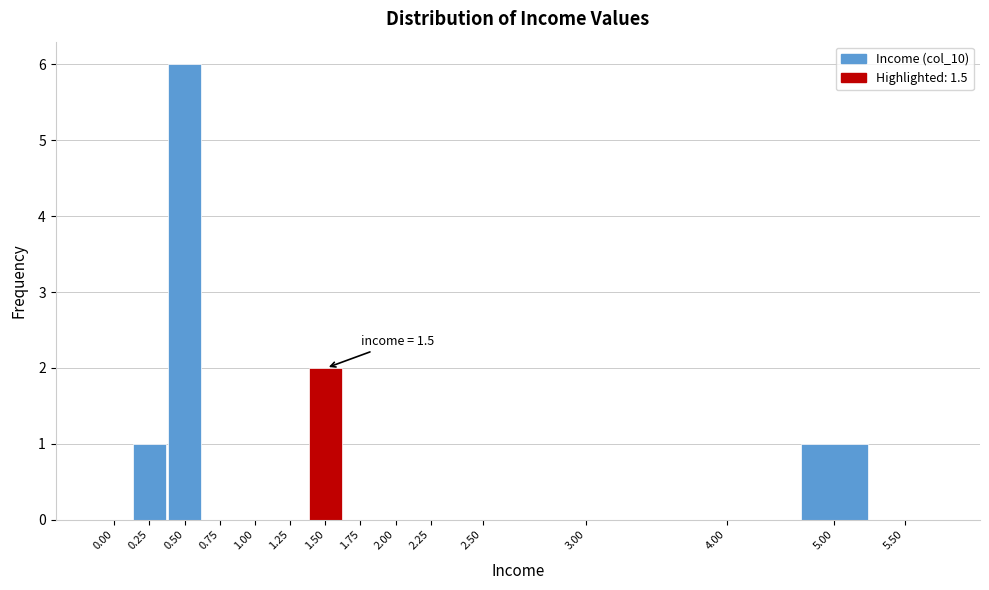

Reading left to right, list all the values displayed in this chart.

0.00=0	0.25=1	0.50=6	0.75=0	1.00=0	1.25=0	1.50=2	1.75=0	2.00=0	2.25=0	2.50=0	3.00=0	4.00=0	5.00=1	5.50=0